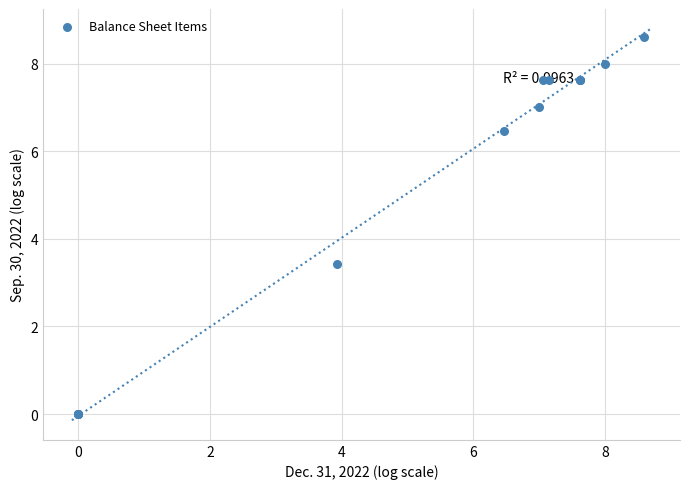

What Y value in the scatter plot is closest to 4?

3.4